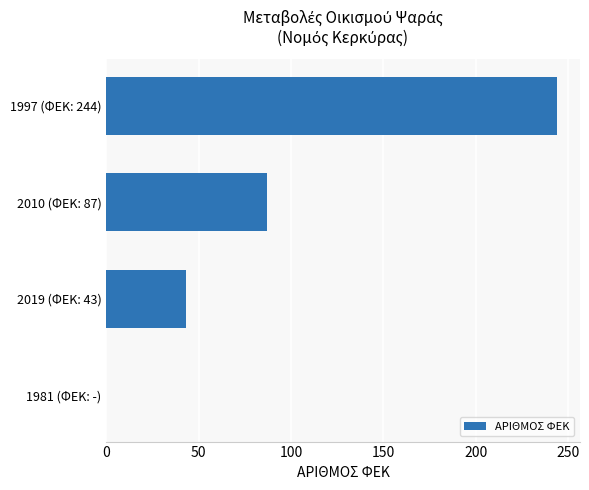

Where is the data nearest to the value 122?

2010 (ΦΕΚ: 87)